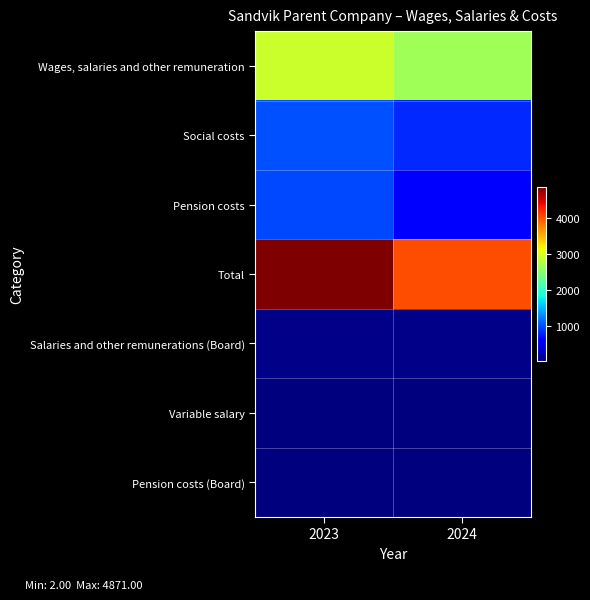

Reading left to right, list all the values displayed in this chart.

Wages, salaries and other remuneration: 2023=2896	2024=2664
Social costs: 2023=1005	2024=804
Pension costs: 2023=970	2024=563
Total: 2023=4871	2024=4031
Salaries and other remunerations (Board): 2023=44	2024=47
Variable salary: 2023=13	2024=2
Pension costs (Board): 2023=15	2024=19